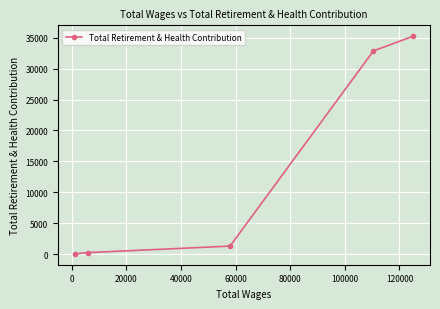

How many data points are less than 1291?

2